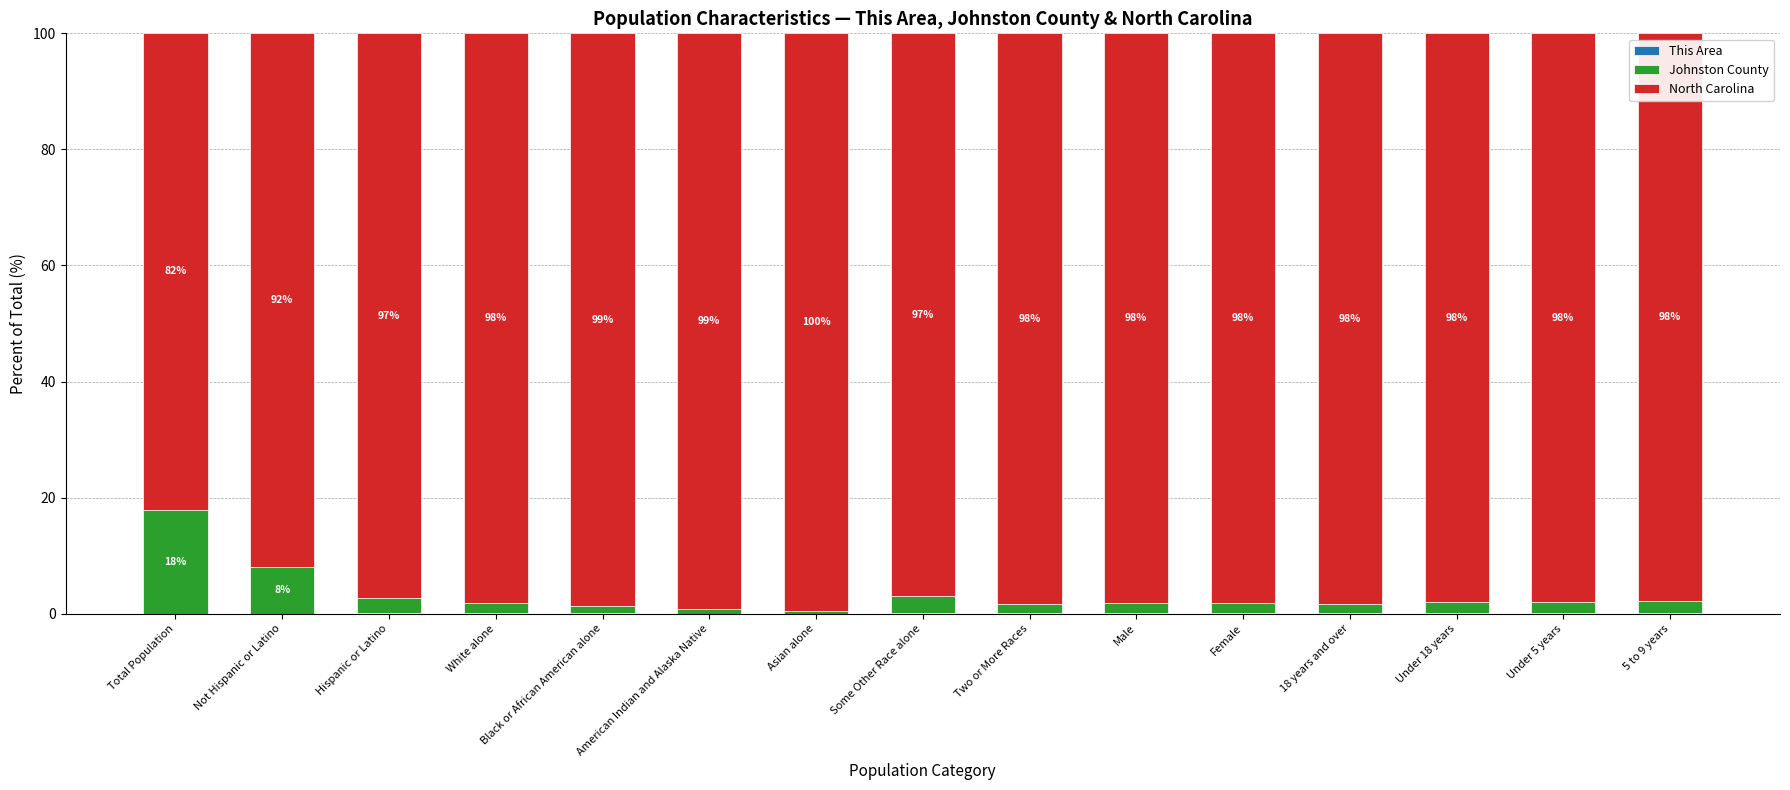

Does the chart contain stacked bars?

Yes